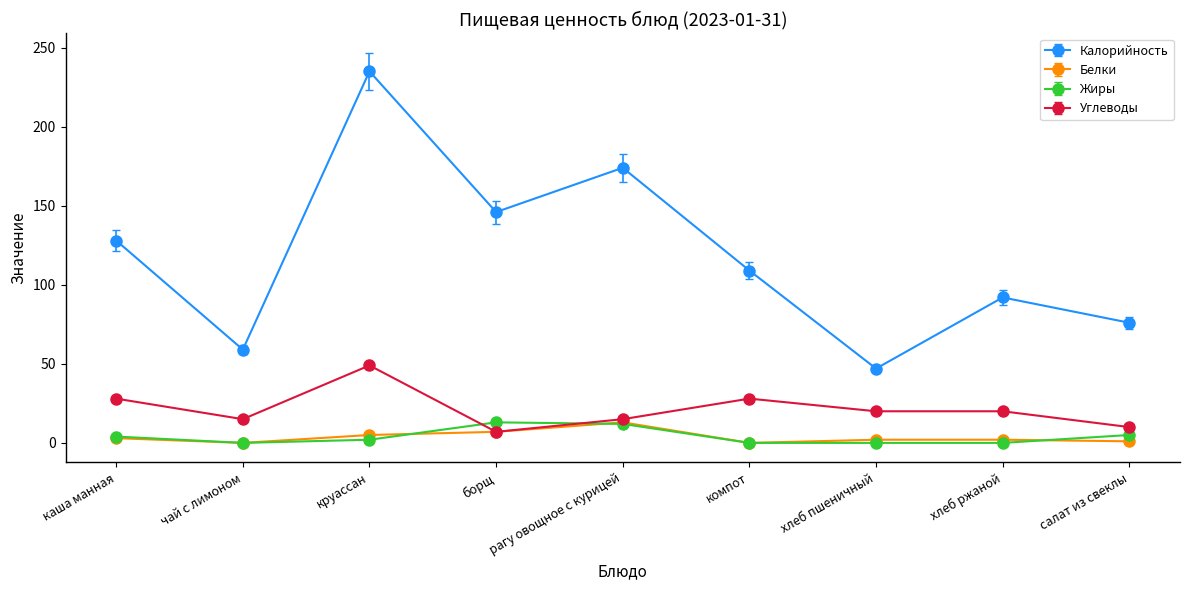

The Белки series shows 0 at компот. True or false?

True